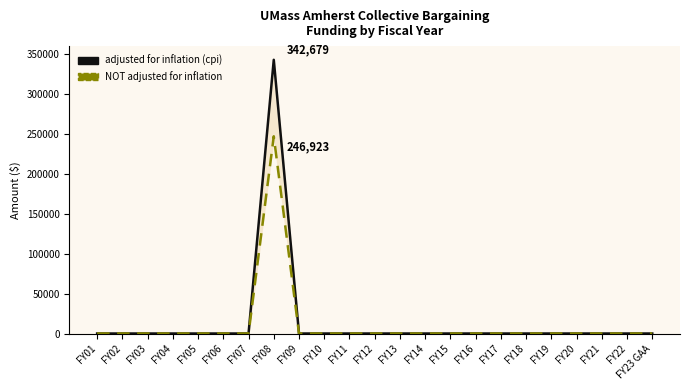

List the labels in order of adjusted for inflation (cpi) value, smallest first.

FY01, FY02, FY03, FY04, FY05, FY06, FY07, FY09, FY10, FY11, FY12, FY13, FY14, FY15, FY16, FY17, FY18, FY19, FY20, FY21, FY22, FY23 GAA, FY08